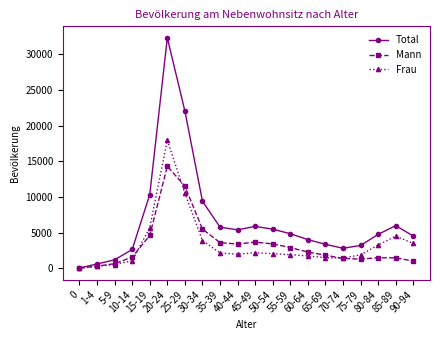

Rank the series by their maximum value, from highest to lowest.

Total, Frau, Mann